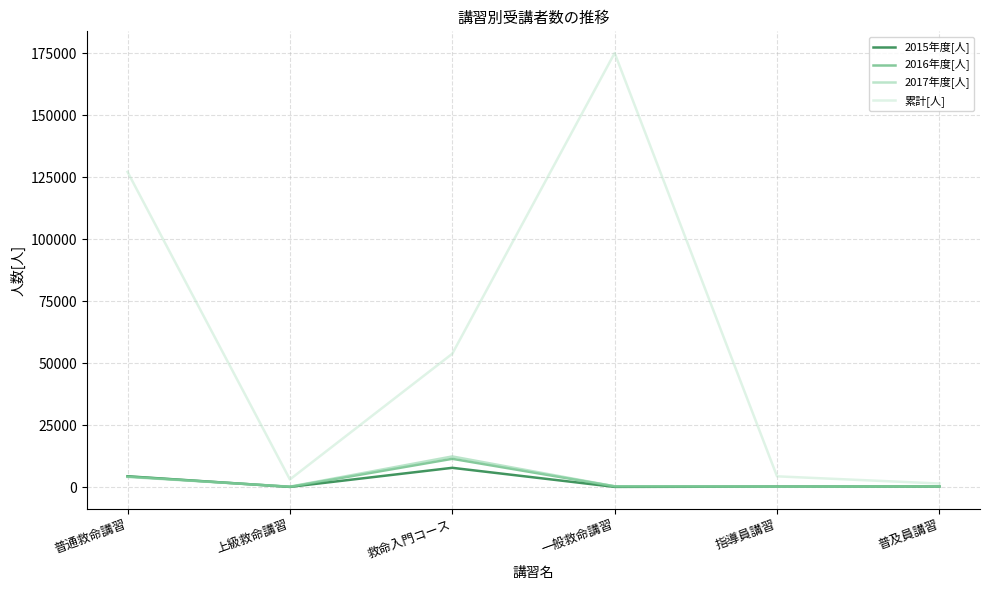

What is the smallest value displayed?

63